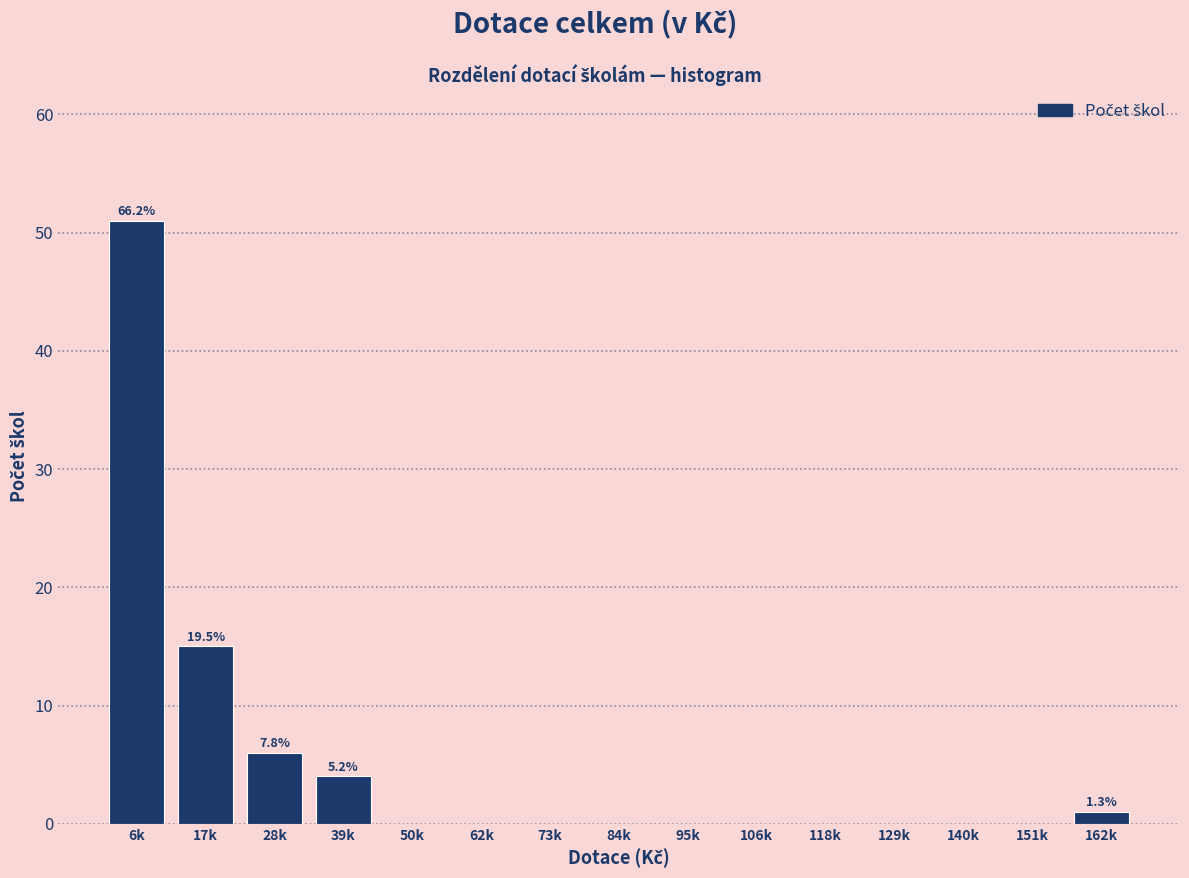

Reading left to right, list all the values displayed in this chart.

6k=51	17k=15	28k=6	39k=4	50k=0	62k=0	73k=0	84k=0	95k=0	106k=0	118k=0	129k=0	140k=0	151k=0	162k=1